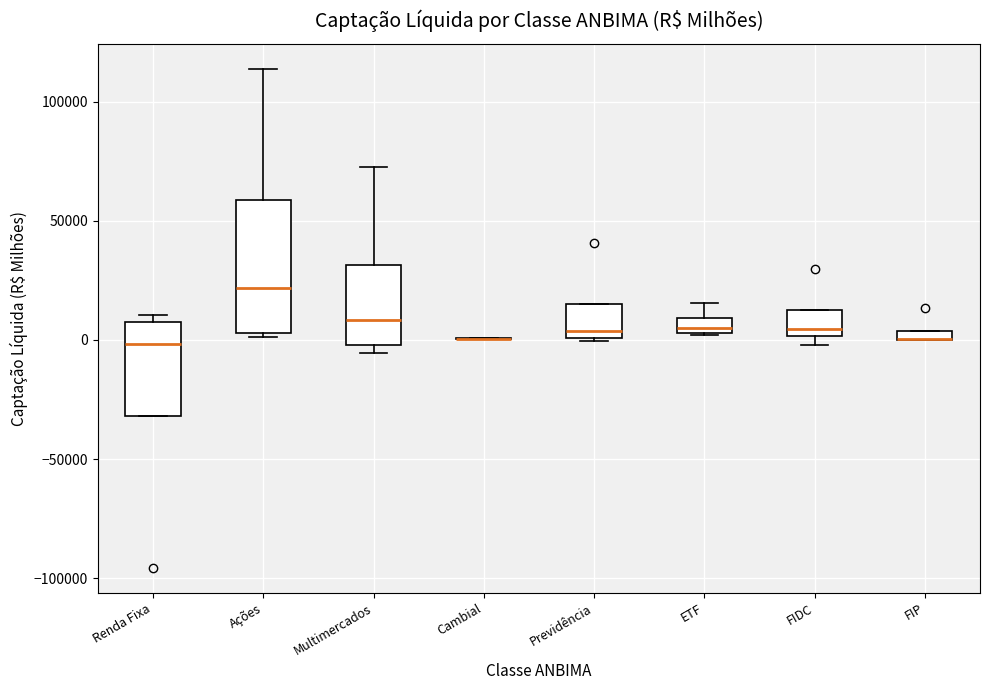

Where is the upper edge of the box for FIDC on the y-axis? The values are not printed on the chart, so give them approximately, as read against the axis.

10000